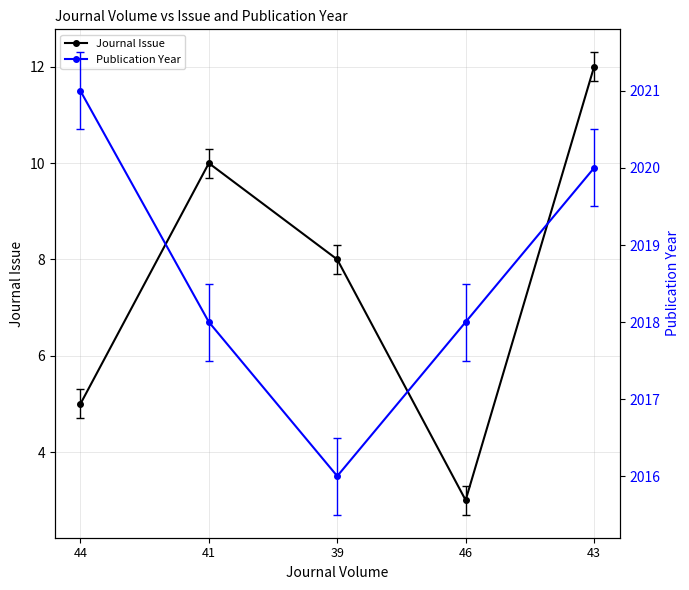

True or false: Publication Year and Journal Issue intersect in this chart.

False